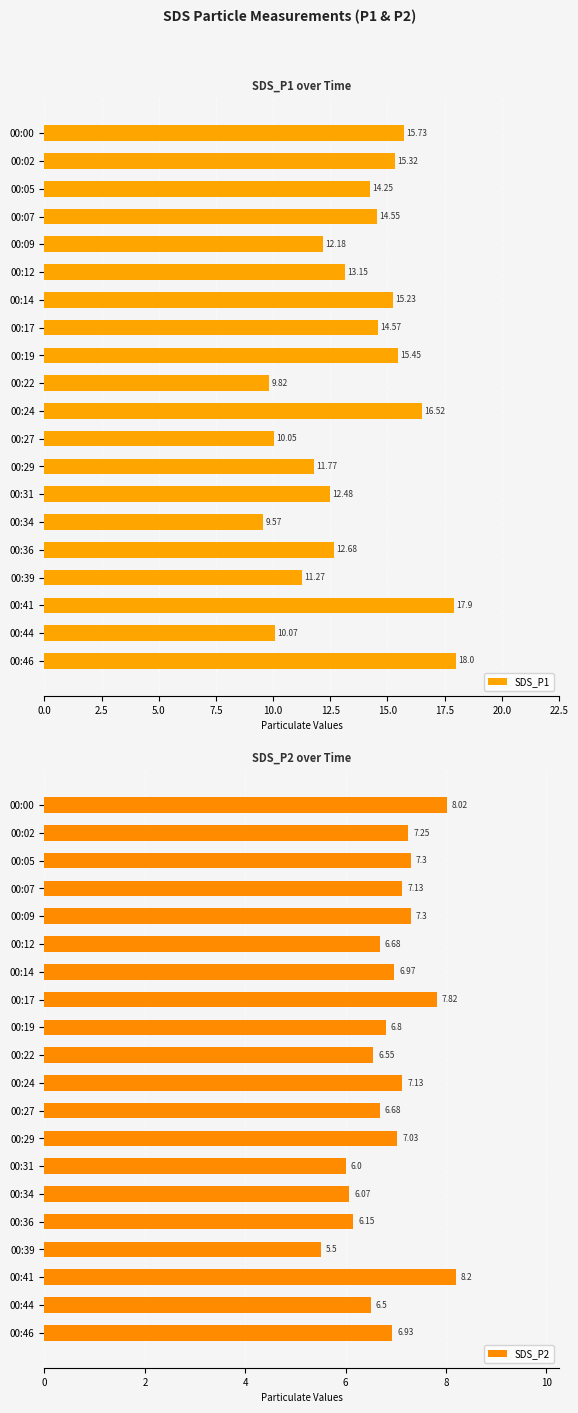

Is it true that SDS_P1 equals 14.2 at 00:05?

True